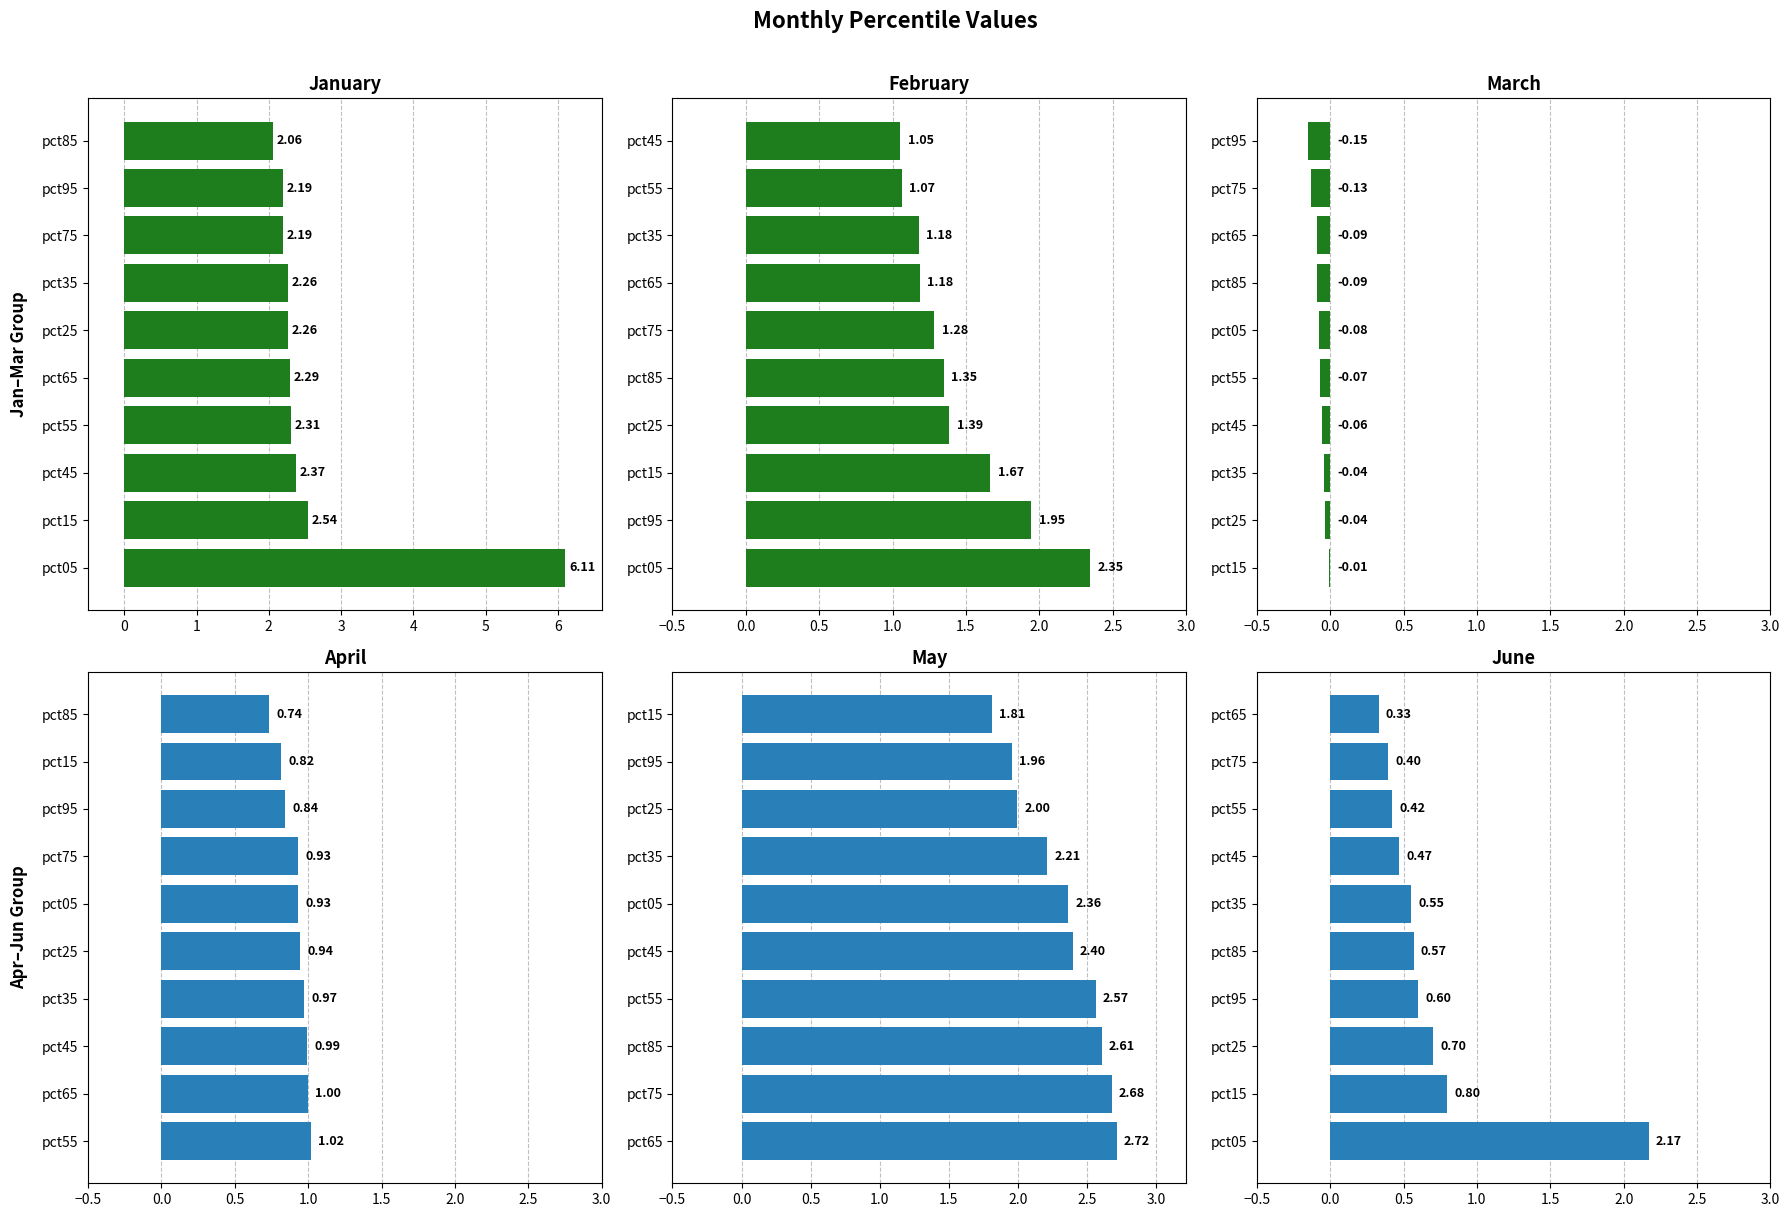

How many categories are shown in the chart?

10